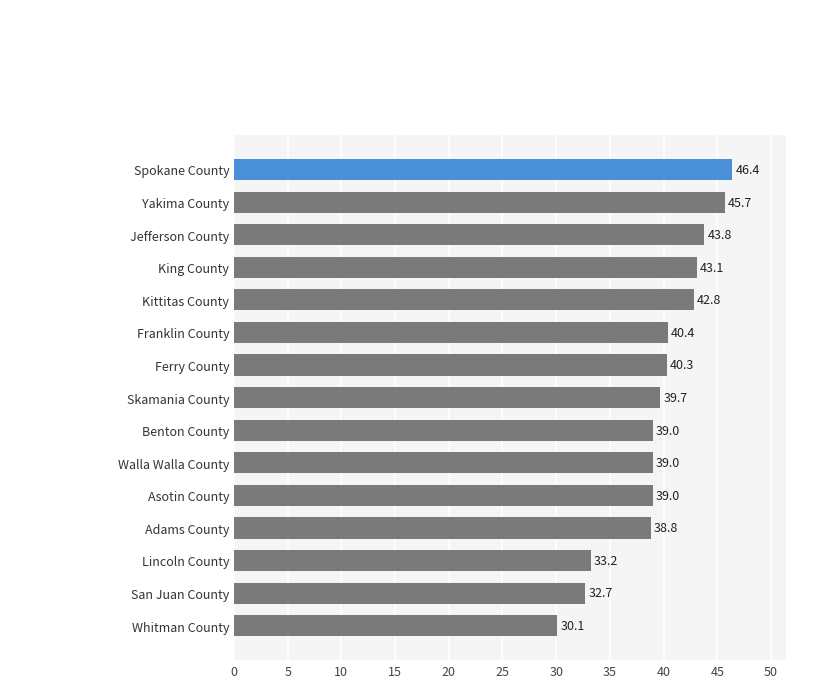

Reading top to bottom, list all the values displayed in this chart.

46.4	45.7	43.8	43.1	42.8	40.4	40.3	39.7	39.0	39.0	39.0	38.8	33.2	32.7	30.1